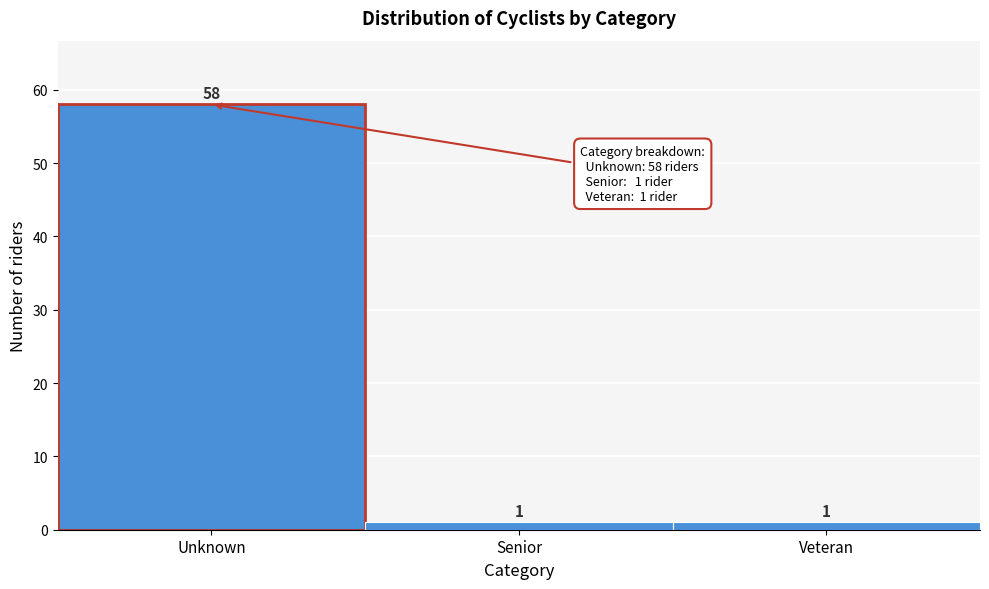

Reading left to right, list all the values displayed in this chart.

58	1	1